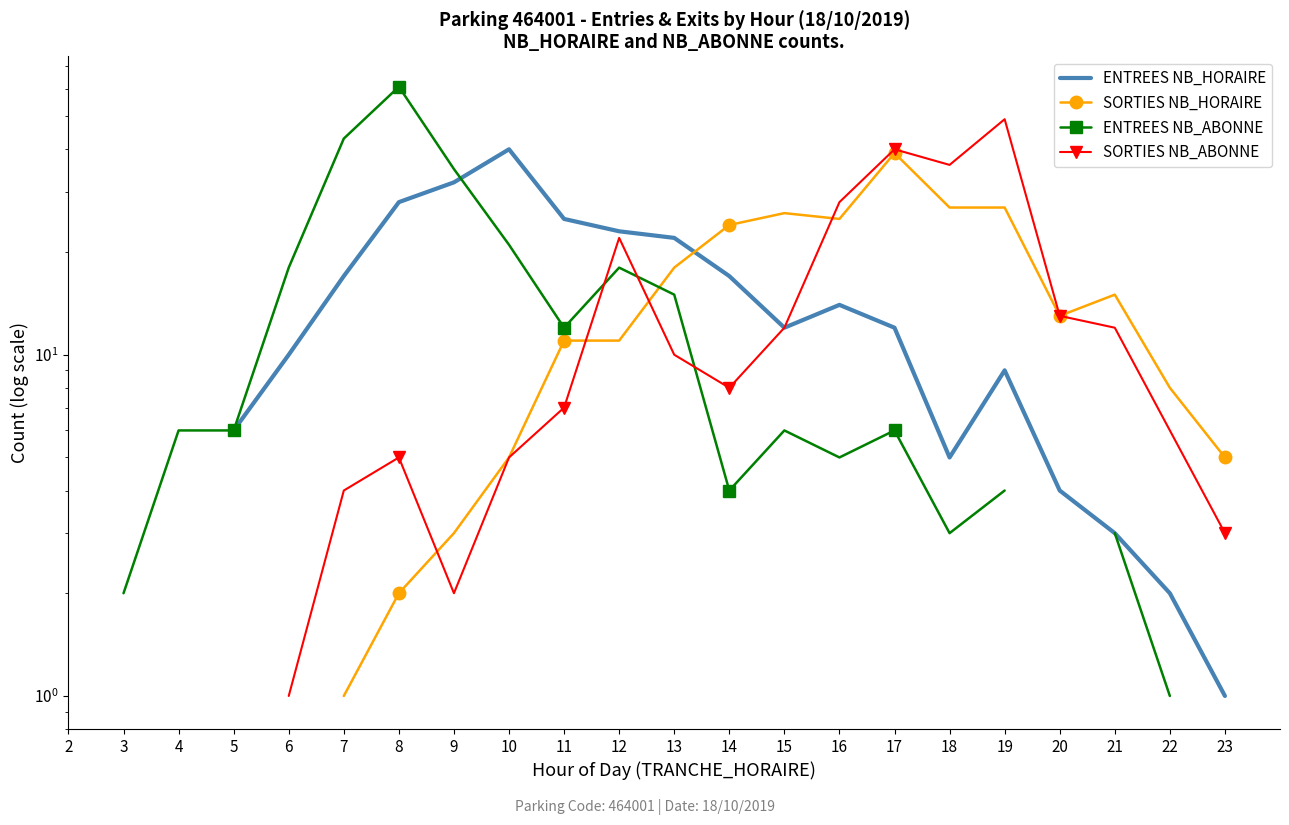

What are all the series names shown in the legend?

ENTREES NB_HORAIRE, SORTIES NB_HORAIRE, ENTREES NB_ABONNE, SORTIES NB_ABONNE